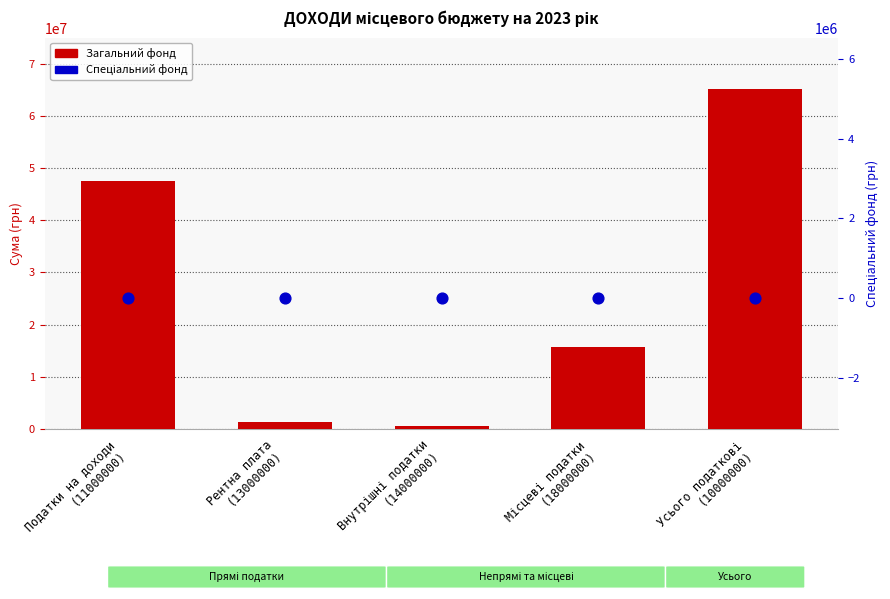

Which series reaches the minimum Y coordinate?

Спеціальний фонд